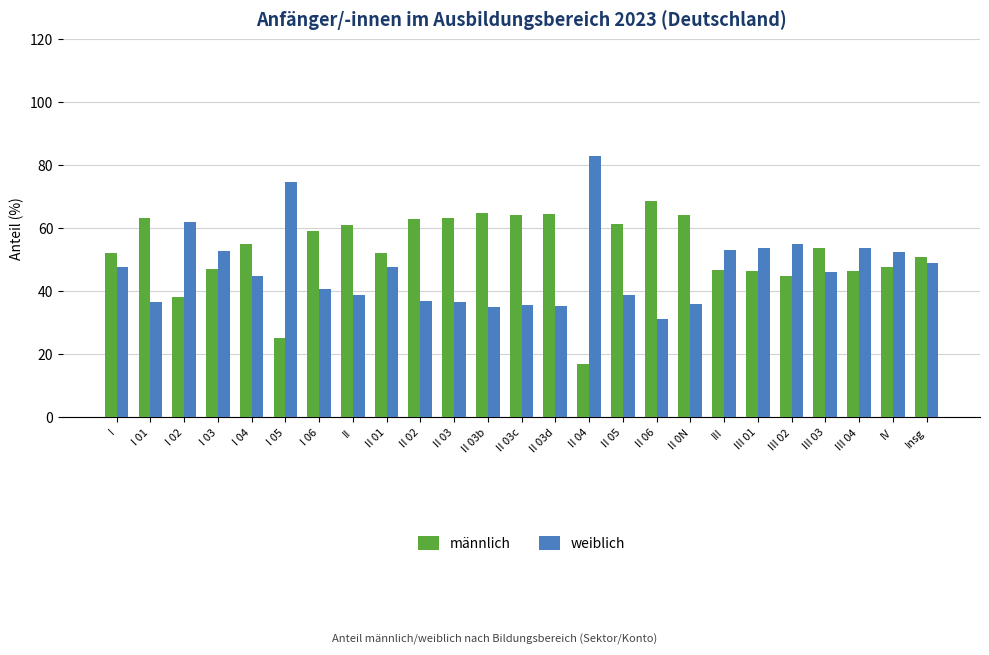

What is the difference between the highest and lowest values at III 01?

7.4